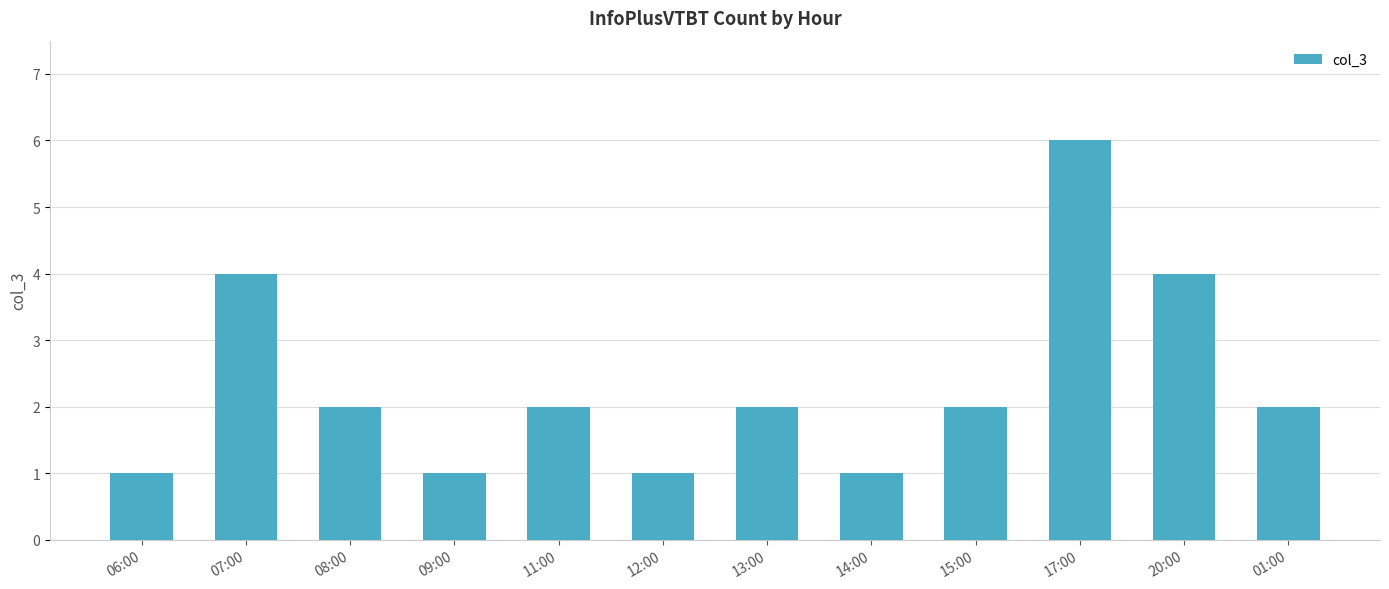

What is the value of the 3rd bar from the left?

2